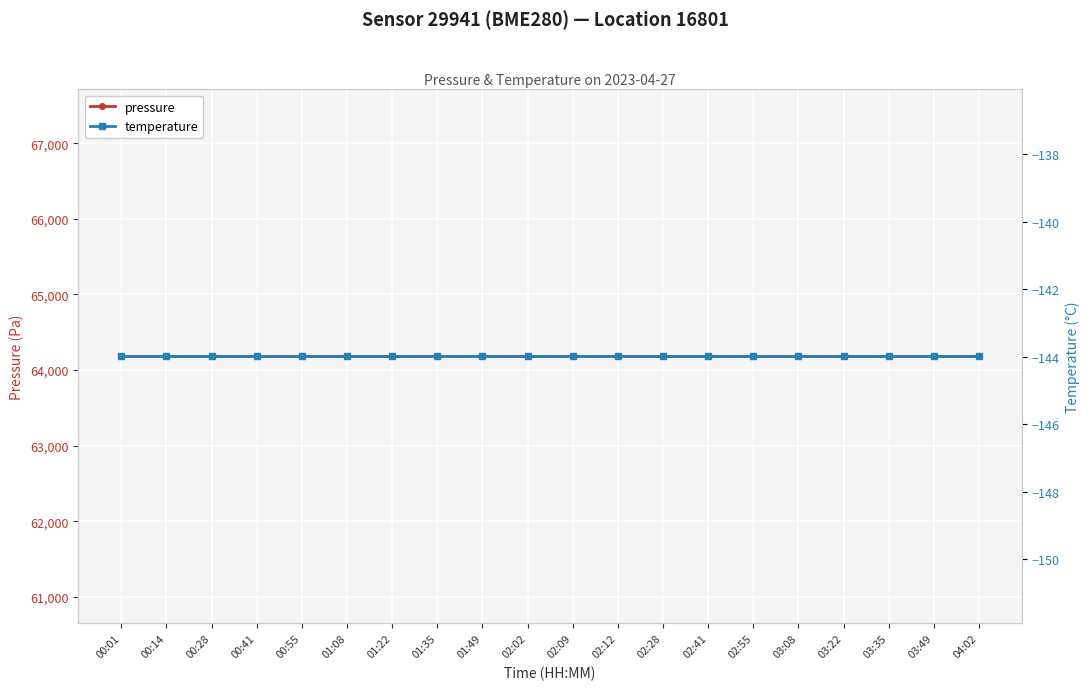

At which label does pressure reach its peak?

00:01